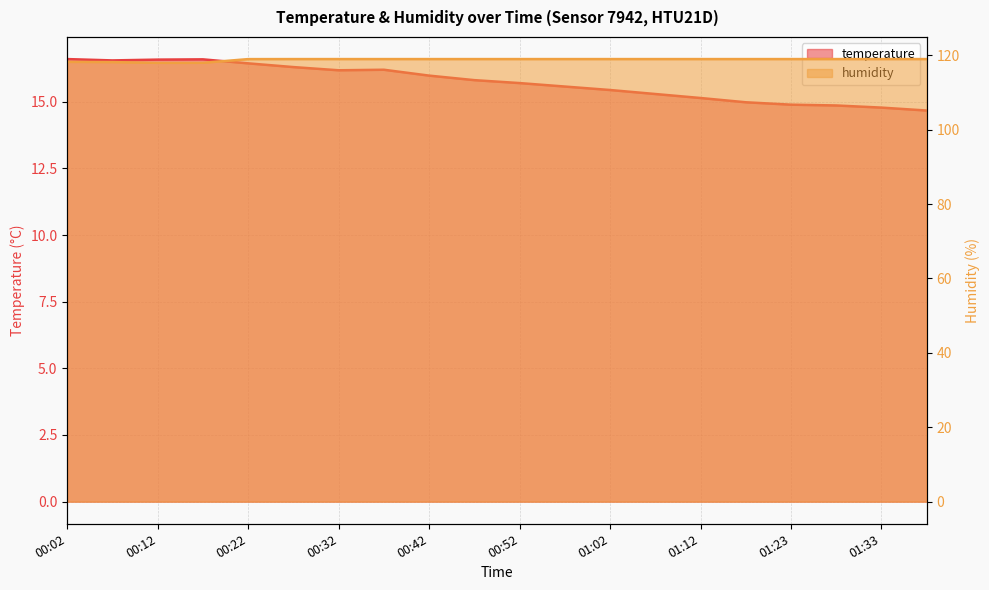

Is it true that humidity equals 168.2 at 01:23?

False